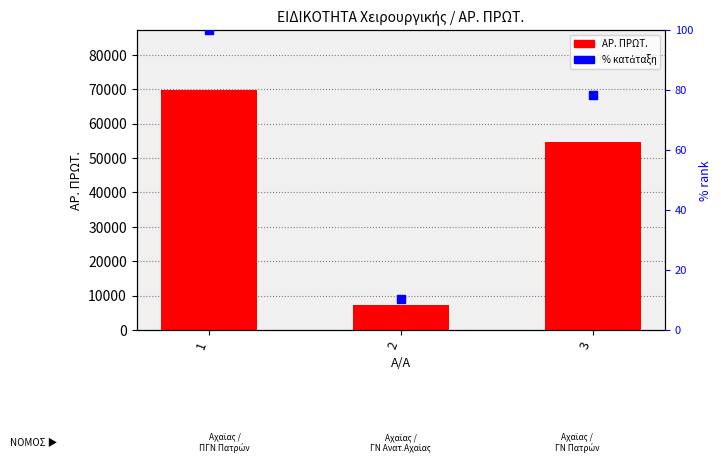

Which series reaches the minimum Y coordinate?

% rank